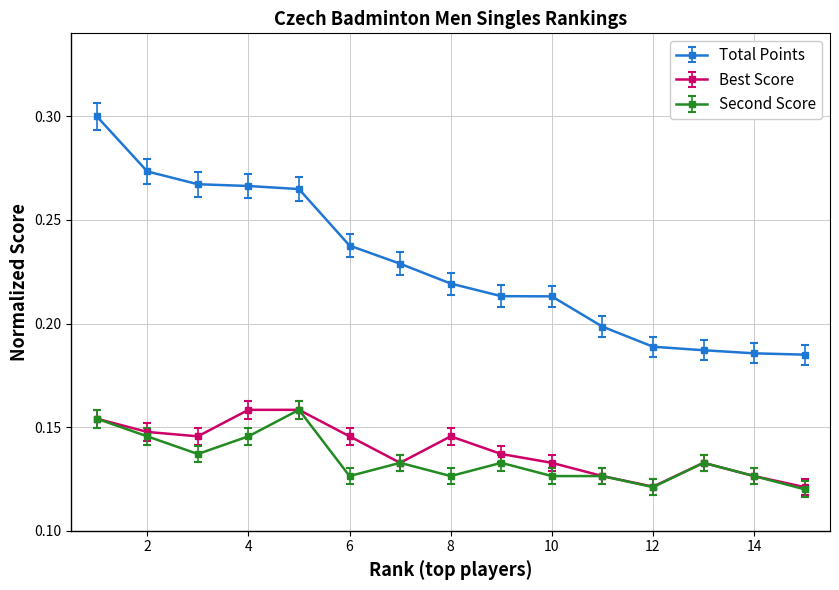

True or false: Second Score has more than 2 points higher than both neighbors.

True